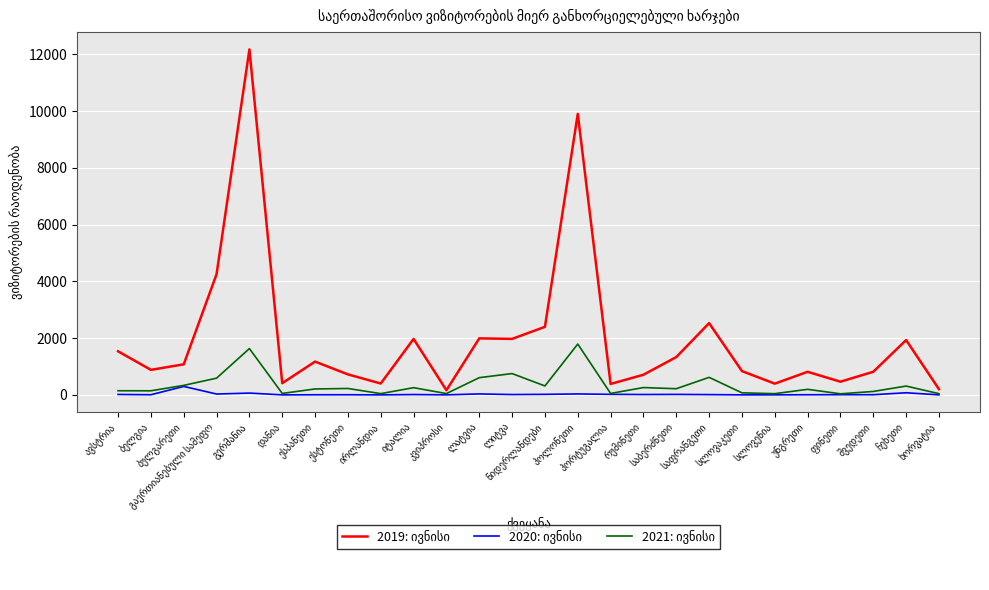

Does the chart display data point markers on the line(s)?

No